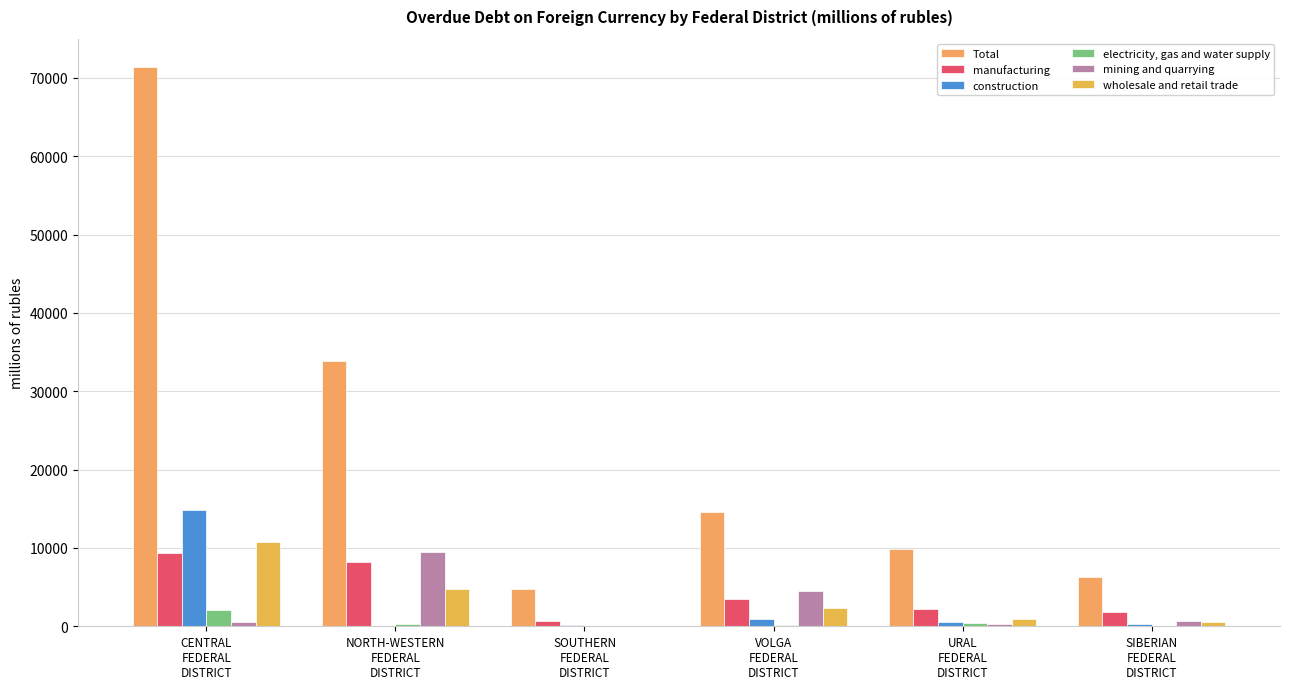

What is the difference between the second highest and second lowest values in the Total series?

27648